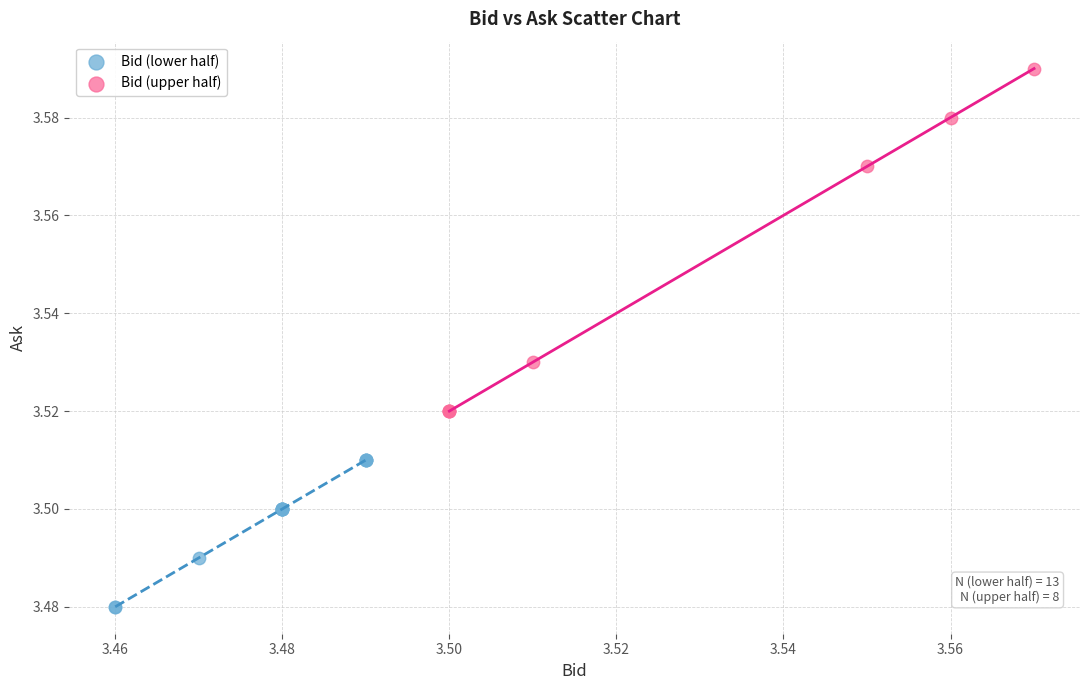

Which series has the largest Y range (max minus min)?

Bid (upper half)